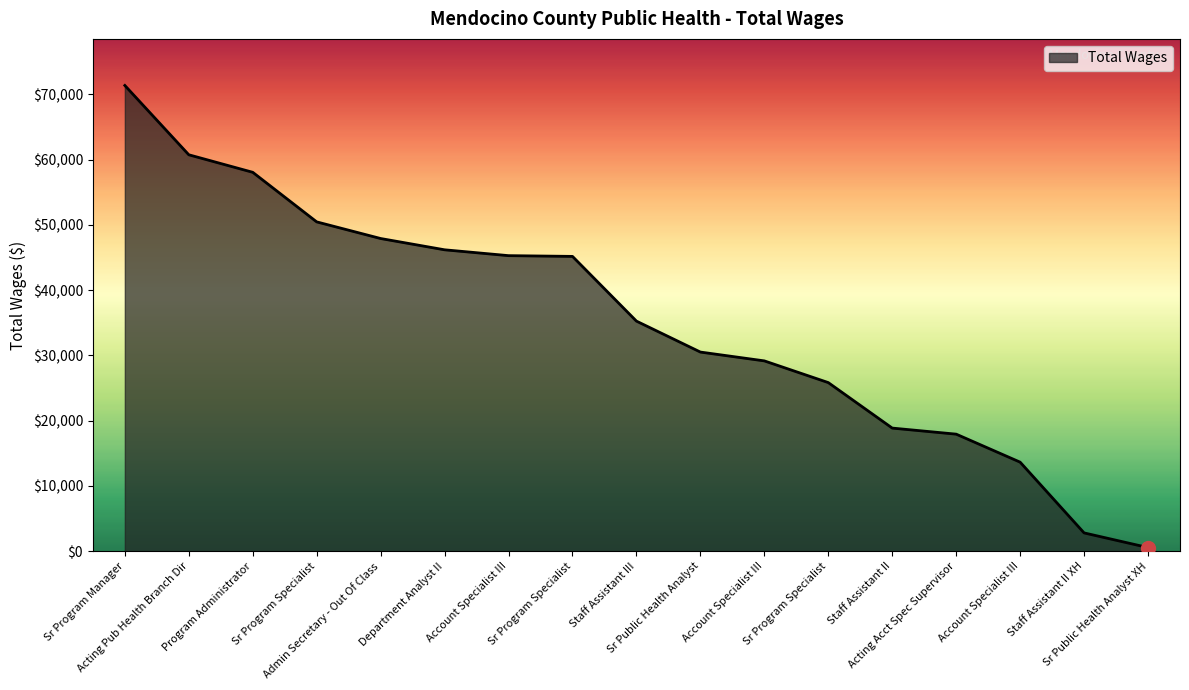

How many categories are shown in the chart?

17